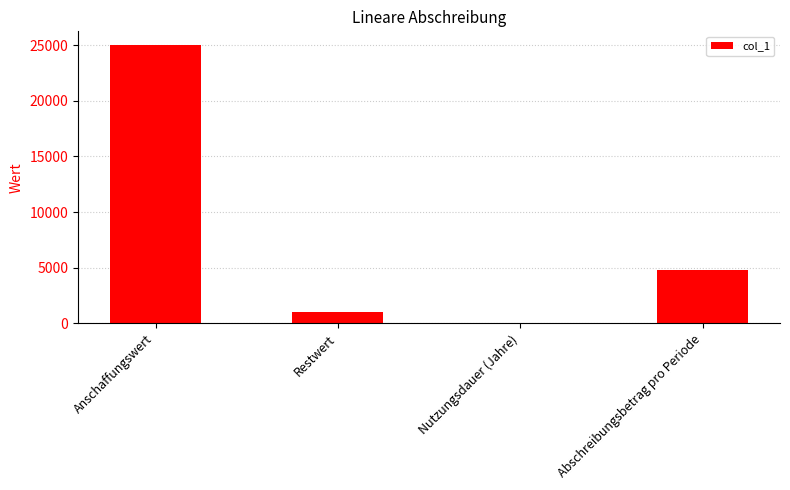

At which label does the data first exceed 4800?

Anschaffungswert